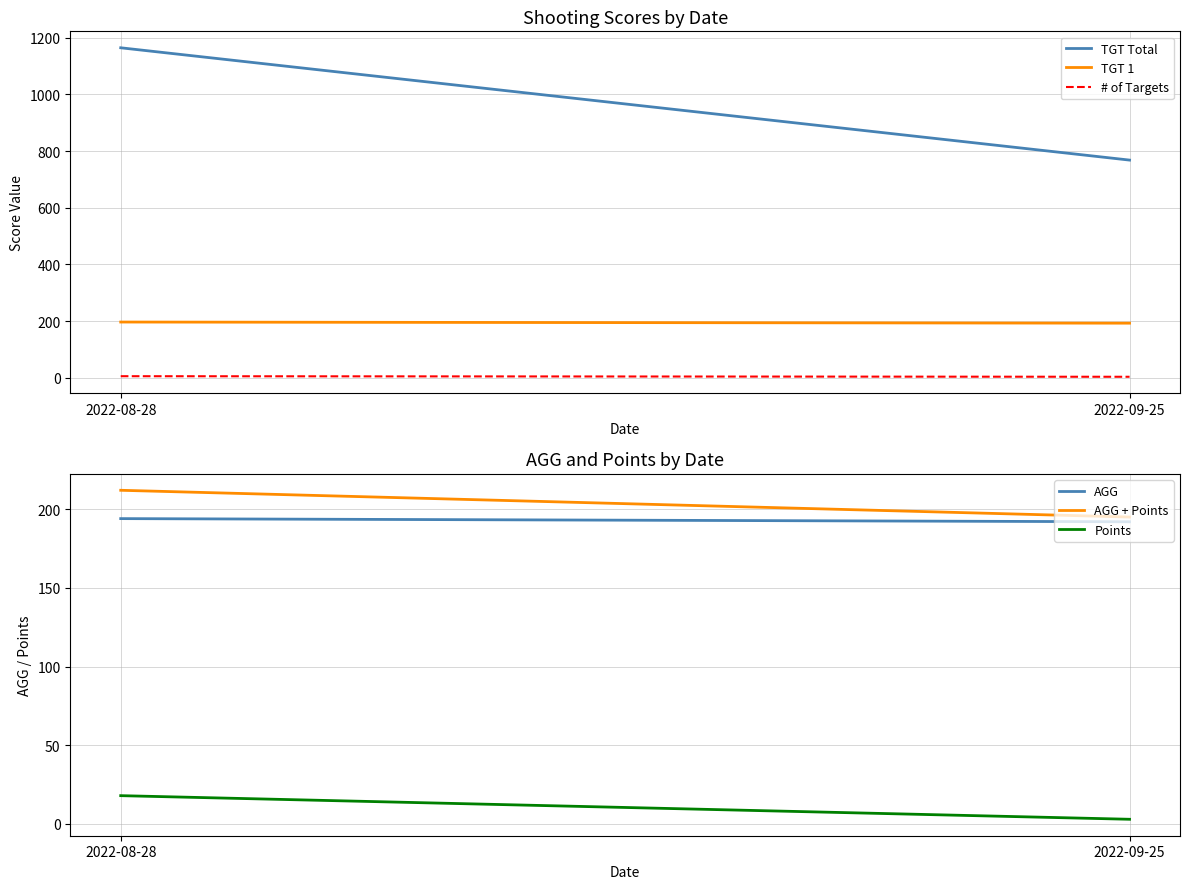

What is the difference between the maximum and minimum values in the TGT Total series?

396.0